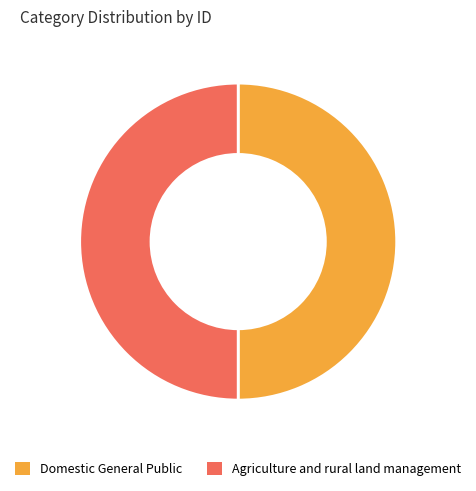

Approximately how many times larger is the value at Agriculture and rural land management compared to Domestic General Public?

1.0